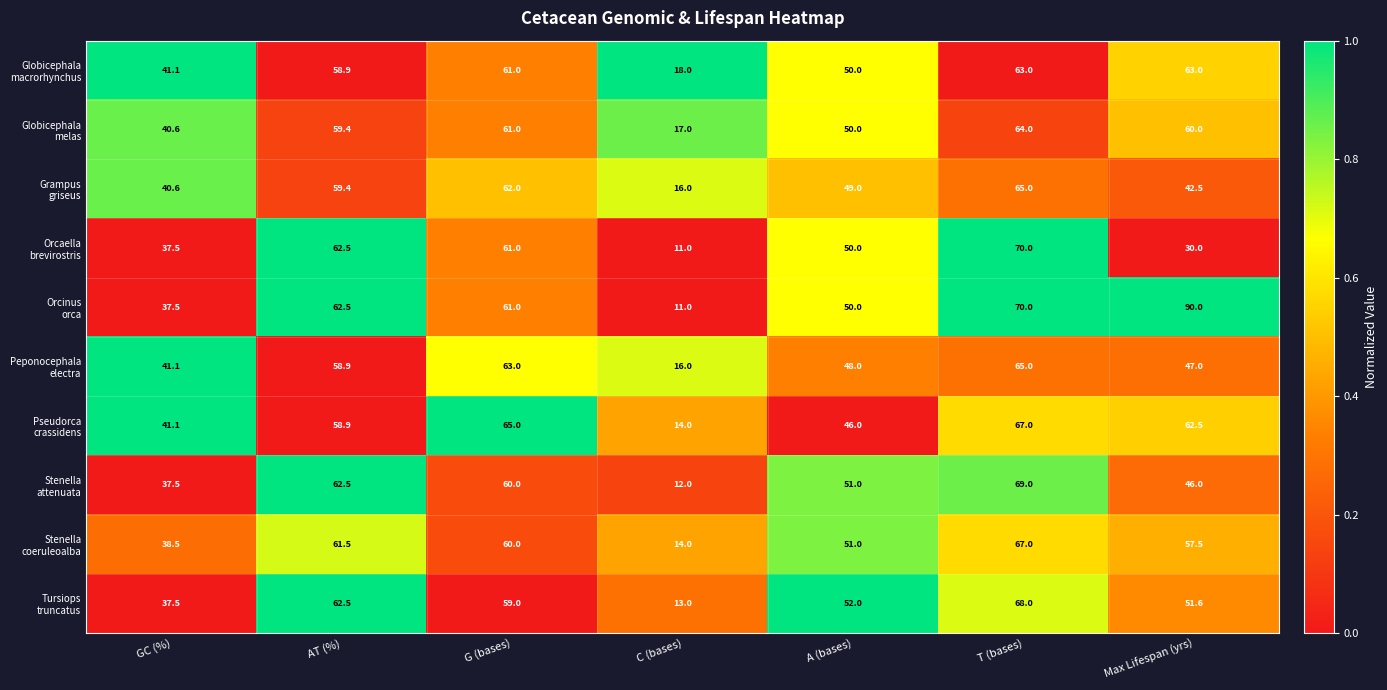

What is the difference between the highest and lowest values at T (bases)?

7.0